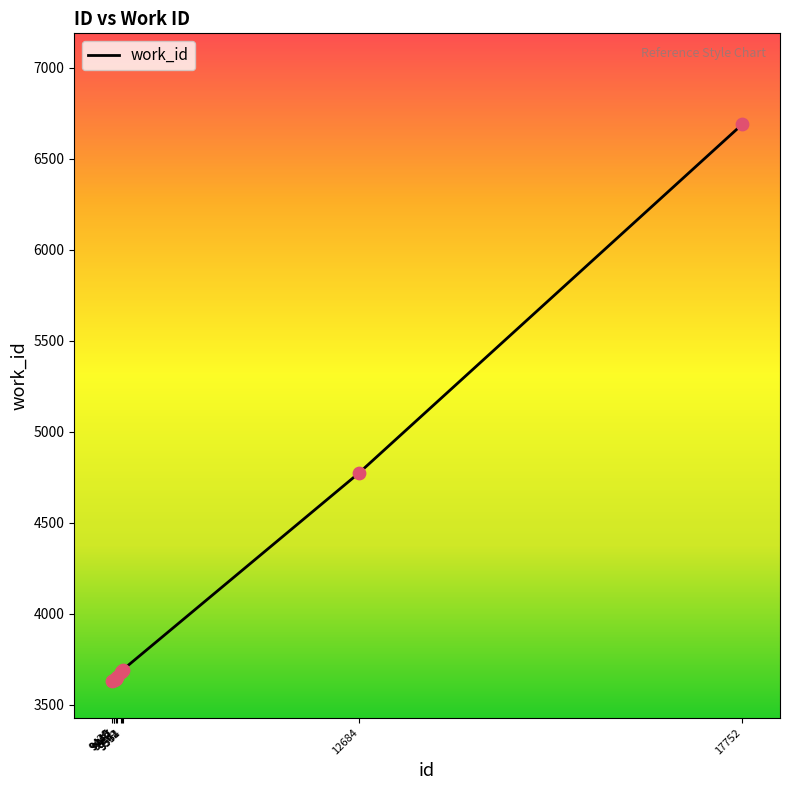

What is the change in value from 9564 to 17752?

+2995